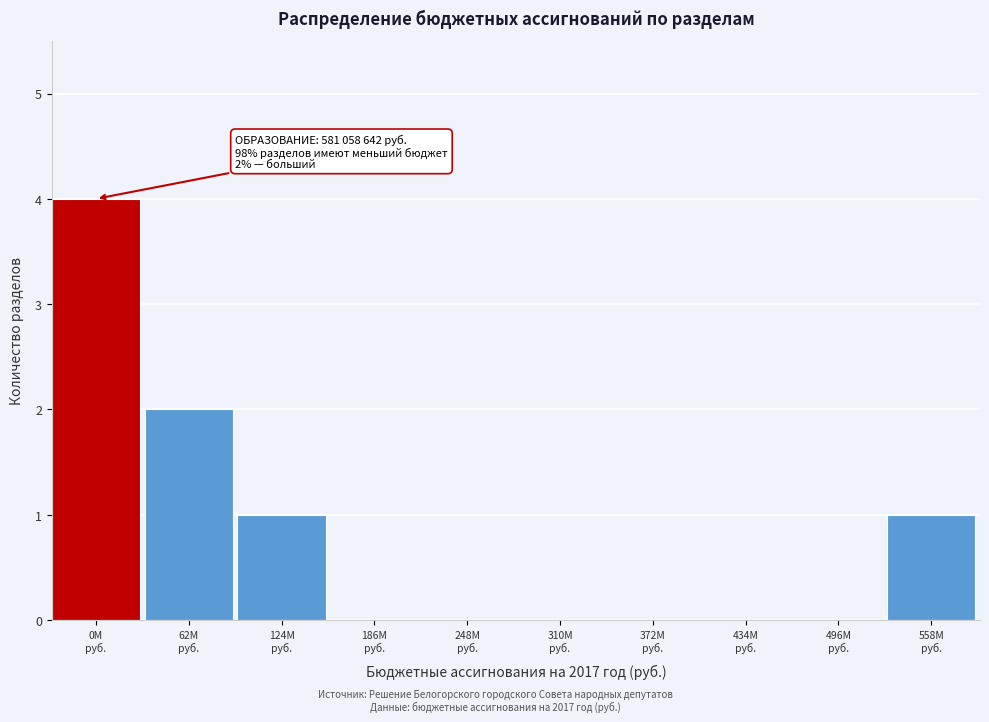

What is the greatest value displayed?

4